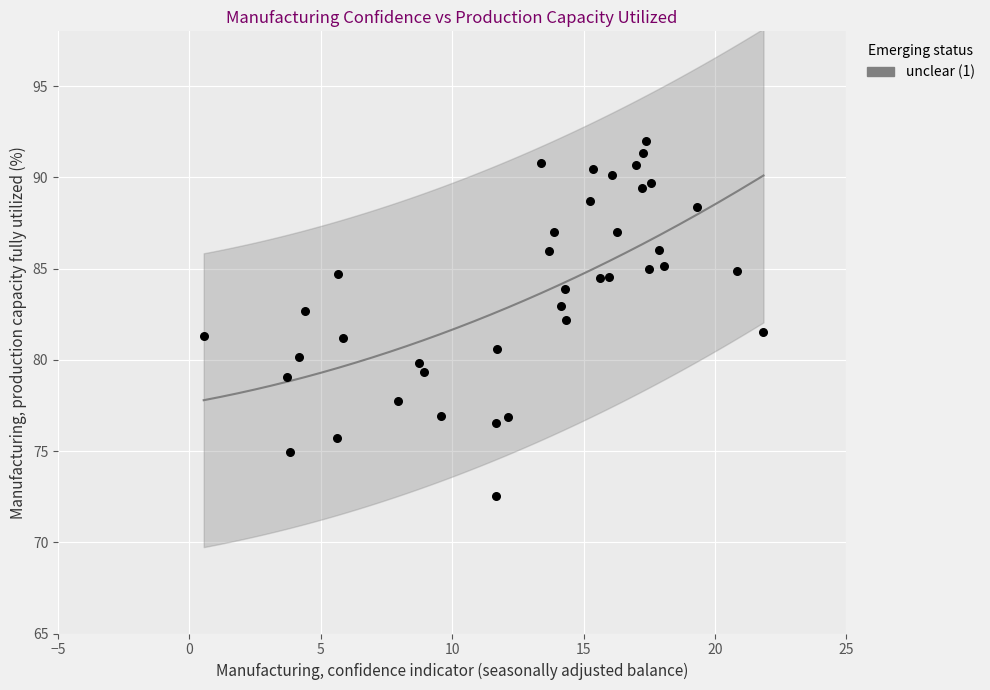

What is the range of X values (max minus min)?

21.3